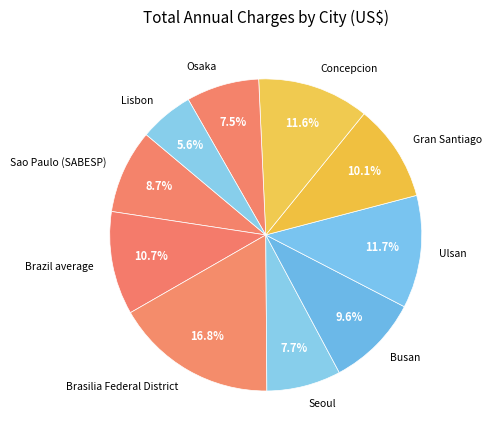

Count the number of slices in the pie.

10